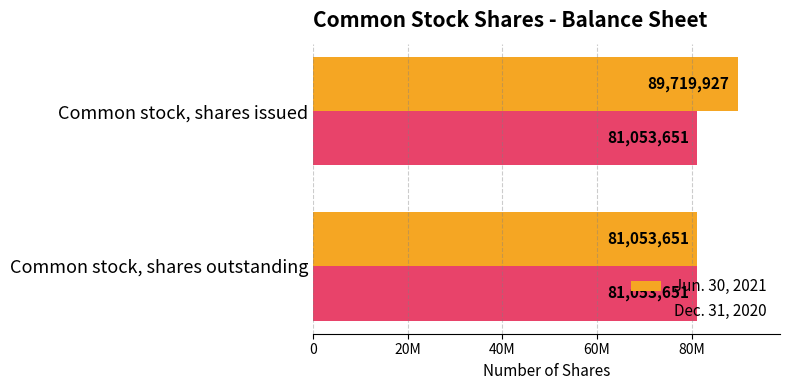

What are all the series names shown in the legend?

Jun. 30, 2021, Dec. 31, 2020